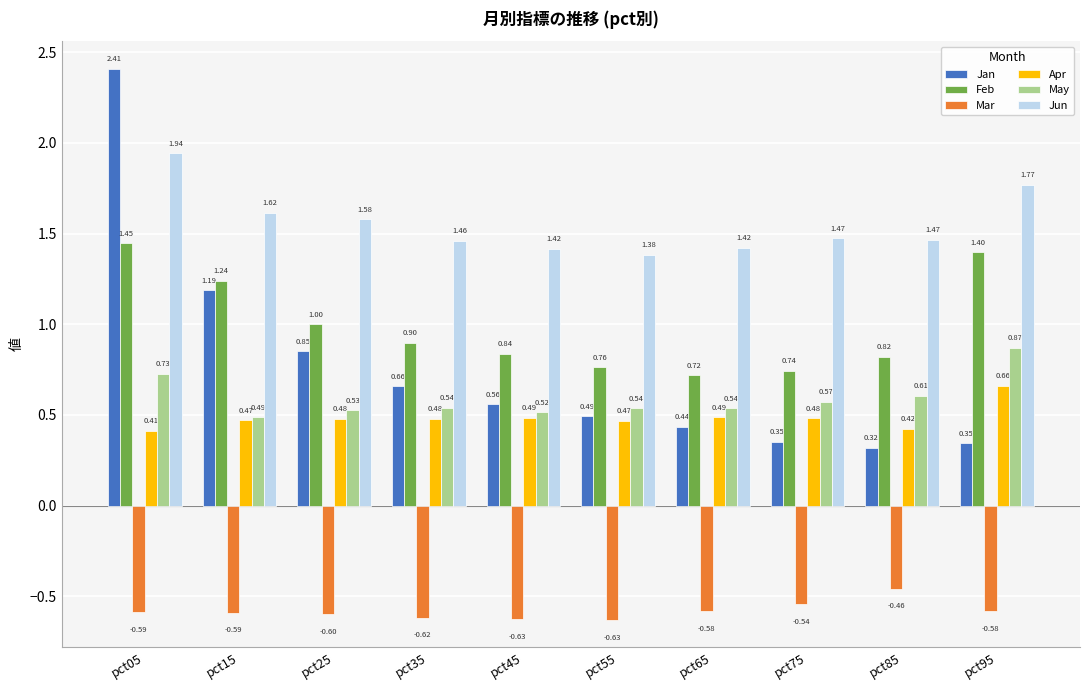

Which series has the widest spread of values?

Jan